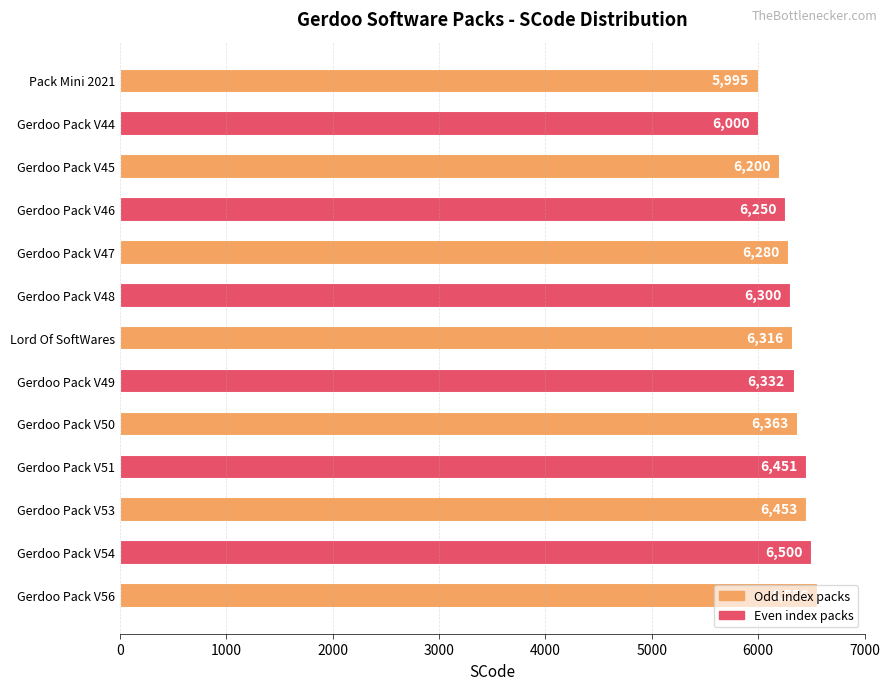

Between Gerdoo Pack V45 and Gerdoo Pack V44, which is larger?

Gerdoo Pack V45